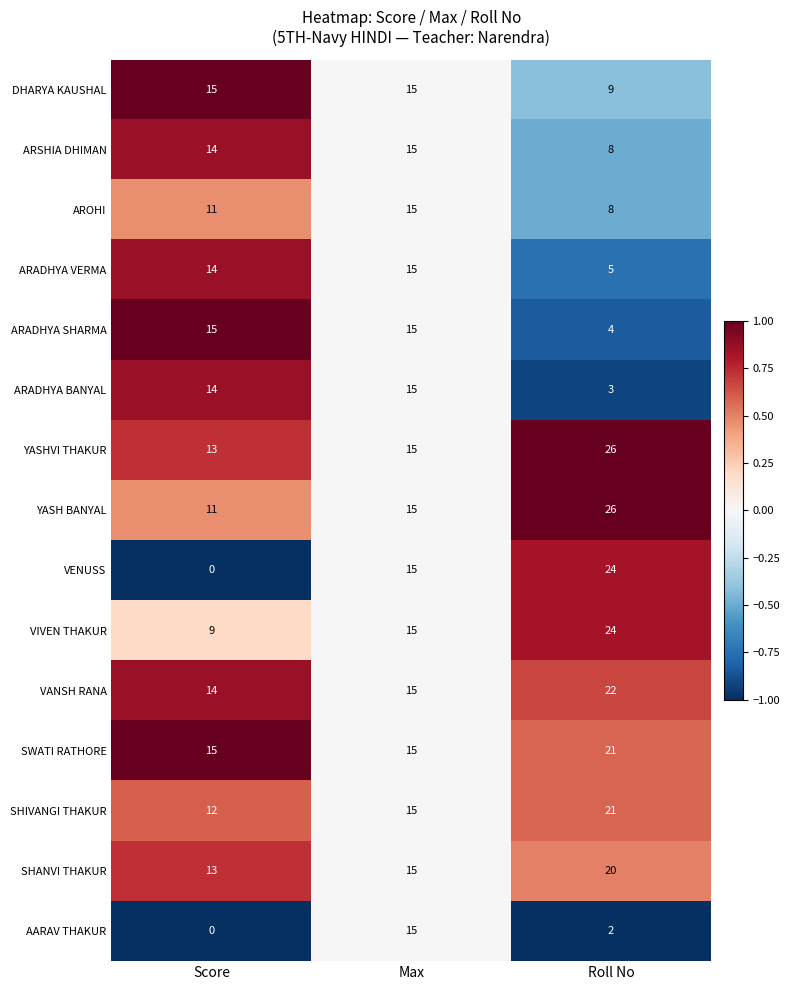

List the labels in order of ARADHYA VERMA value, smallest first.

Roll No, Score, Max